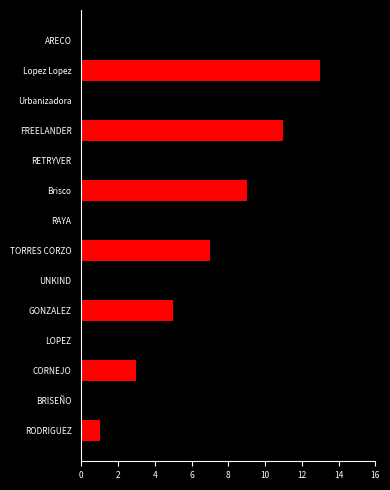

At which category is the sum across all series the highest?

Lopez Lopez